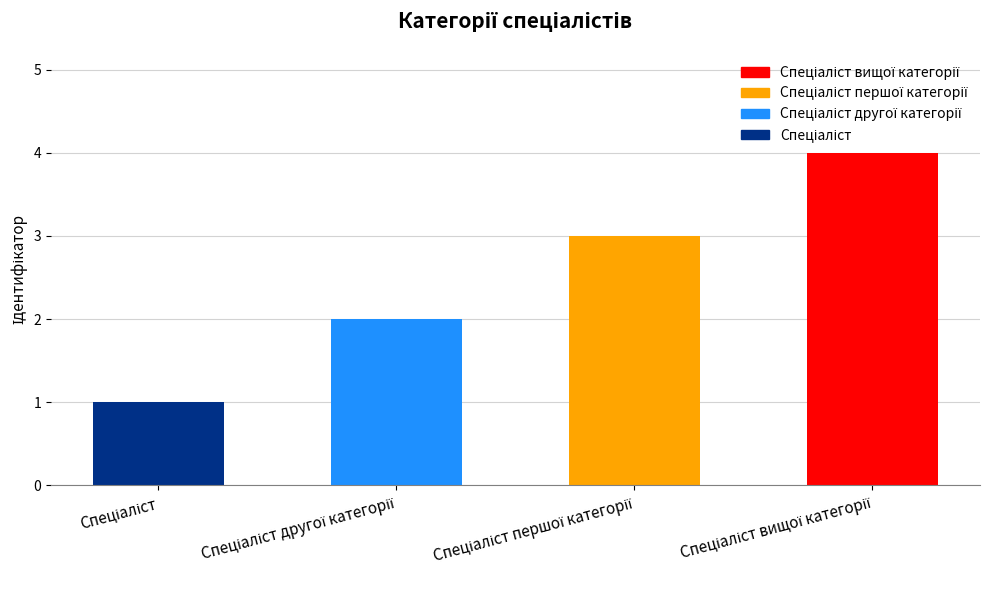

What is the maximum value shown in the chart?

4